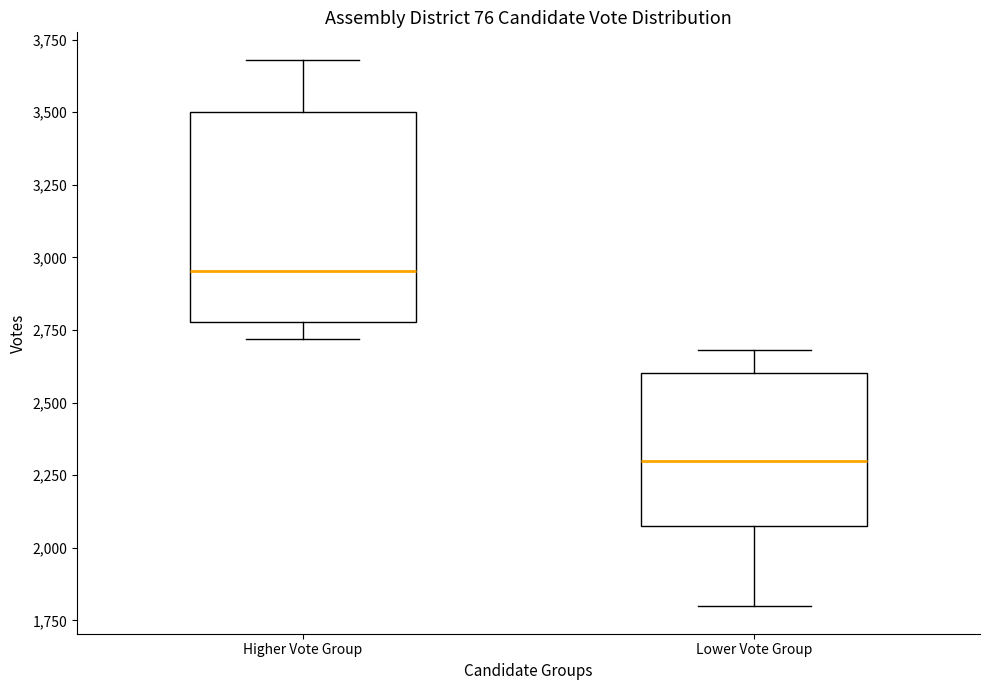

Comparing the boxes themselves (not the whiskers), which one is the tallest?

Higher Vote Group